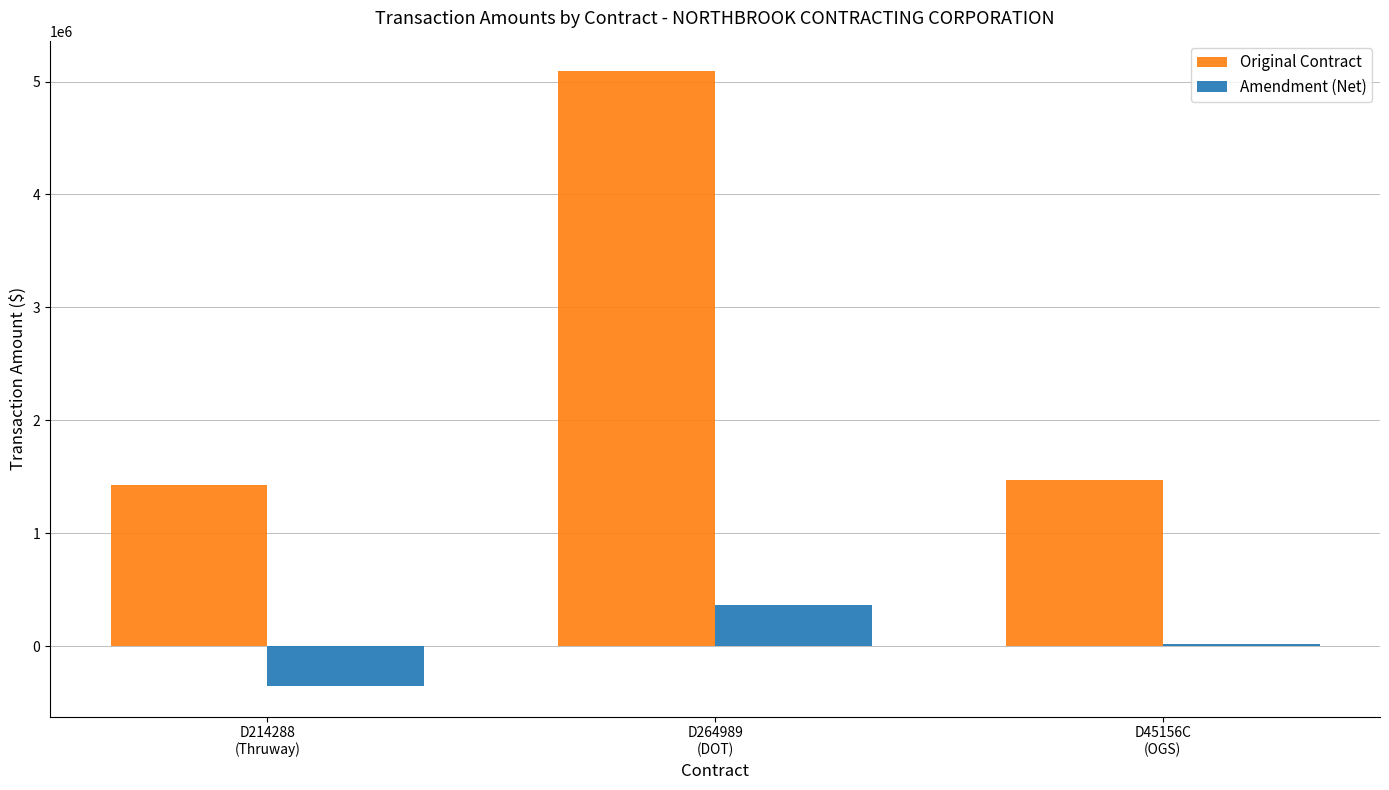

Read the Original Contract value at D45156C
(OGS).

1473000.0